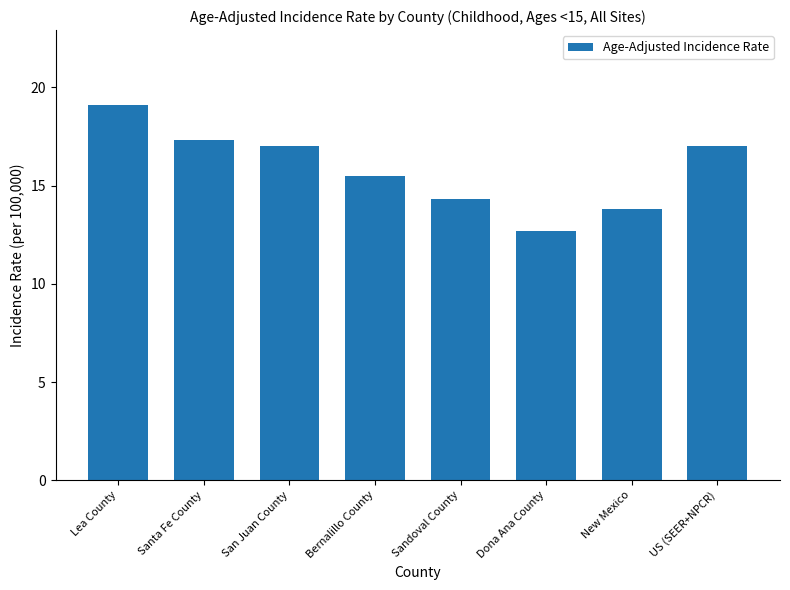

The value at Dona Ana County is 4.8. True or false?

False